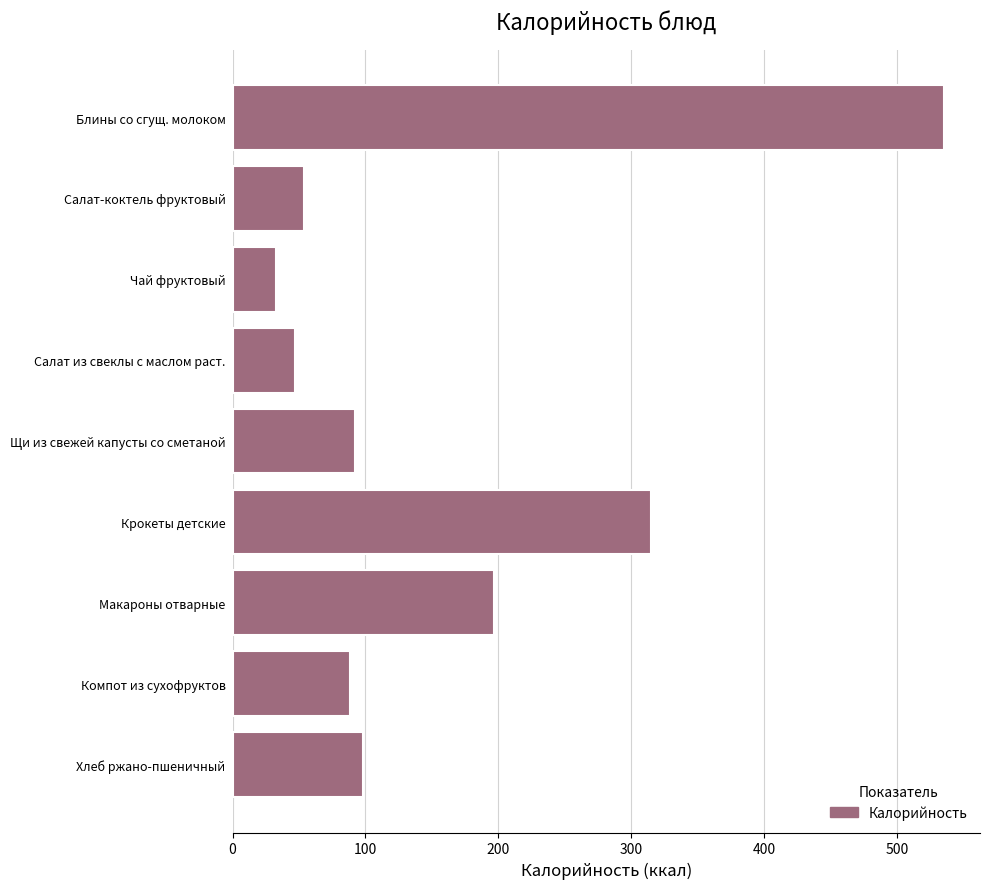

Is it true that the value at Блины со сгущ. молоком is 535.5?

True